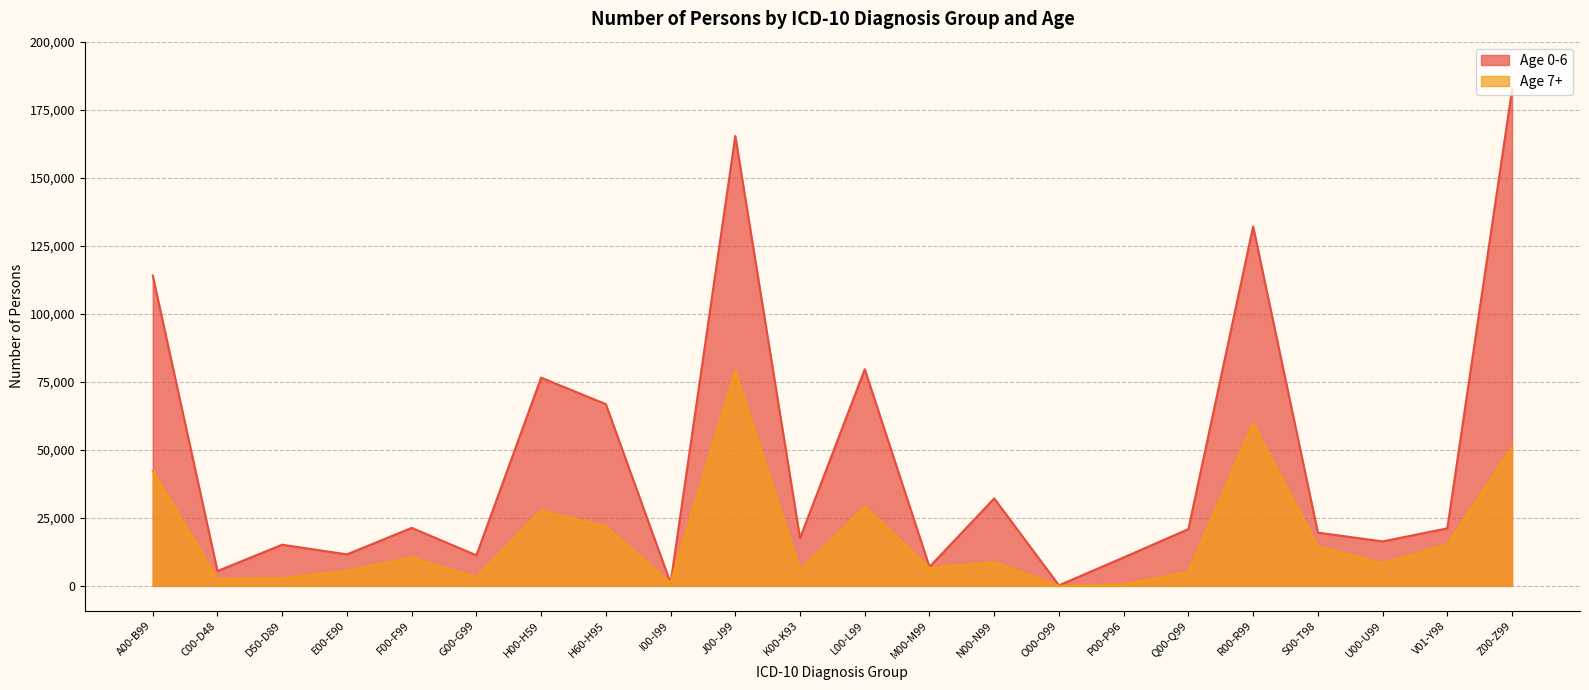

What is the sum of the Age 7+ values at H60-H95 and D50-D89?

24502